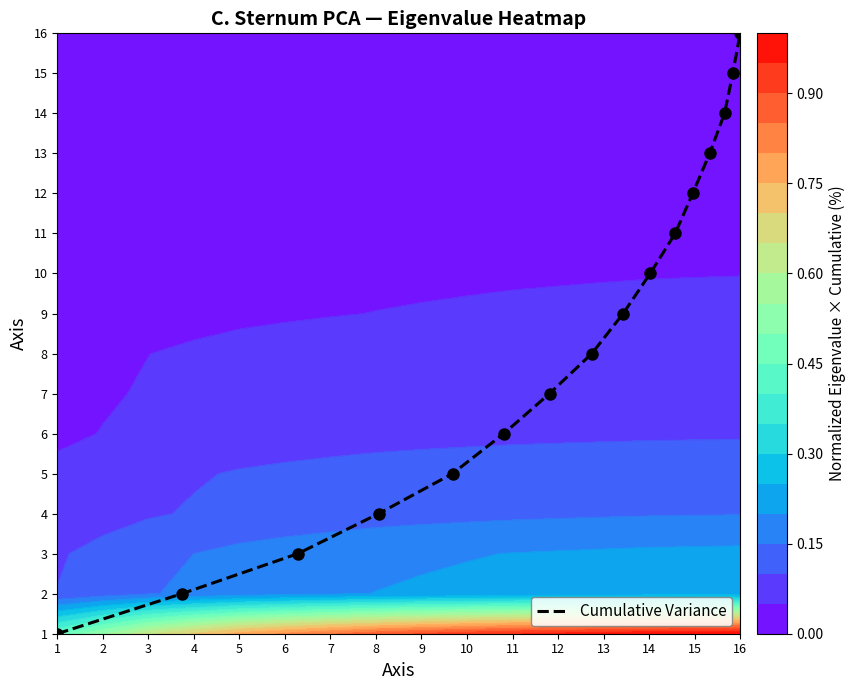

True or false: the data shows 8 at 6.

False